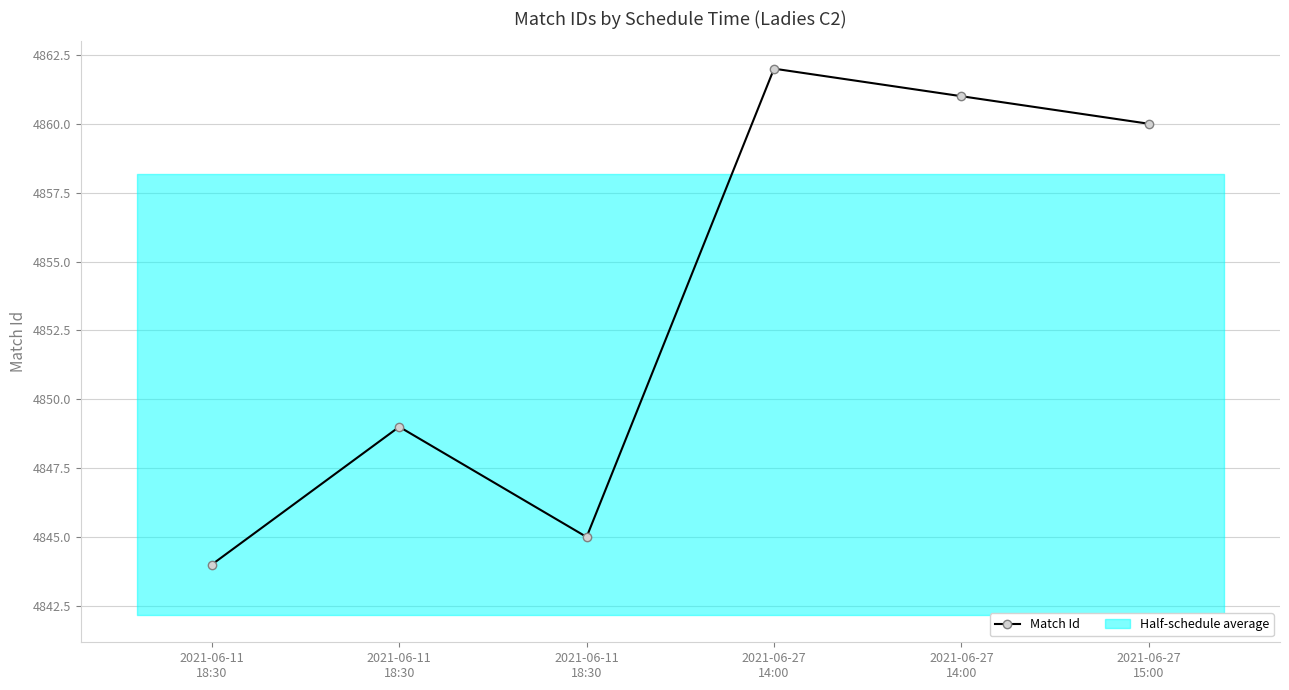

Reading left to right, transcribe all the data shown in this chart.

2021-06-11
18:30=4844	2021-06-11
18:30=4849	2021-06-11
18:30=4845	2021-06-27
14:00=4862	2021-06-27
14:00=4861	2021-06-27
15:00=4860